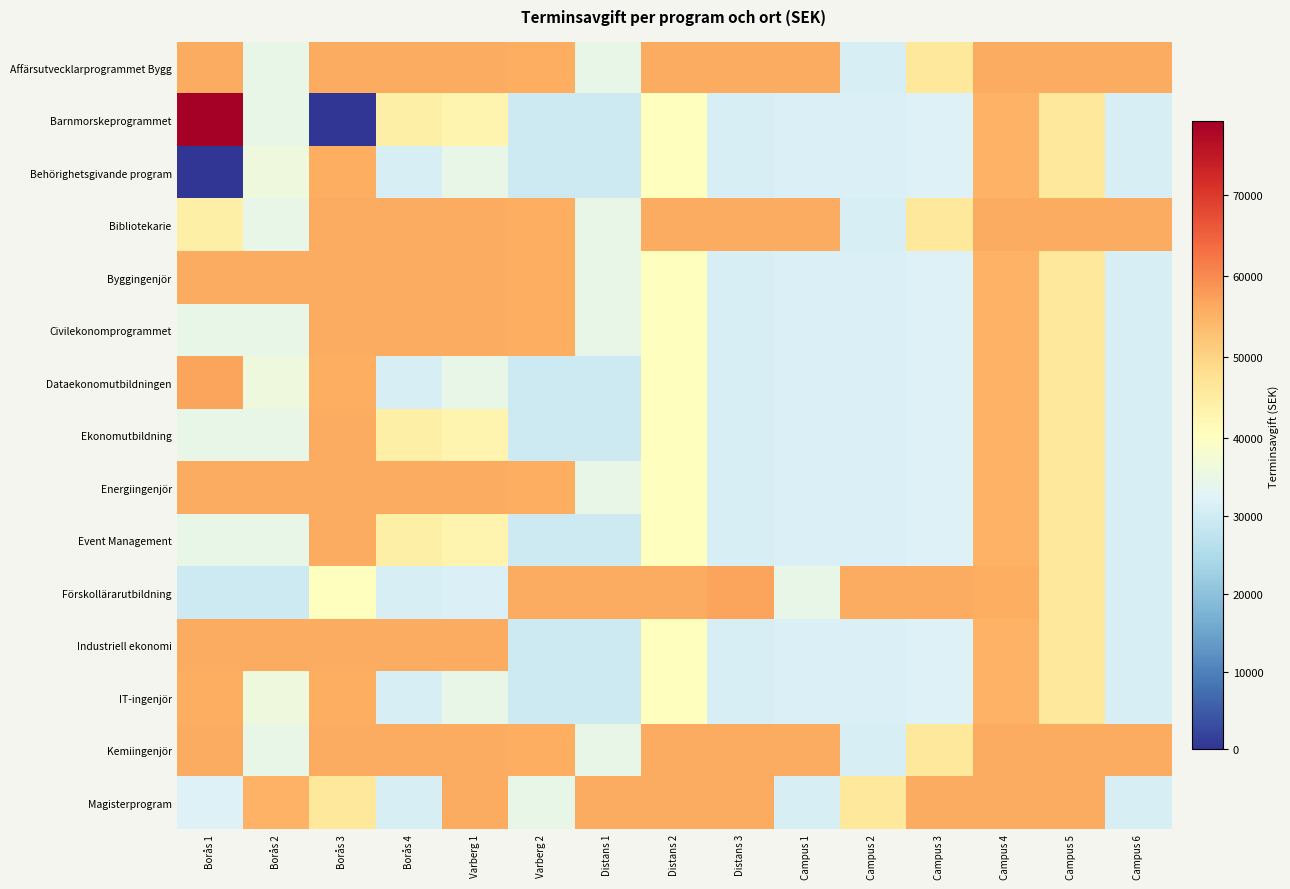

Reading right to left, transcribe all the data shown in this chart.

Affärsutvecklarprogrammet Bygg: Campus 6=56000	Campus 5=56000	Campus 4=56000	Campus 3=46000	Campus 2=31000	Campus 1=56000	Distans 3=56000	Distans 2=56000	Distans 1=34500	Varberg 2=55500	Varberg 1=56000	Borås 4=56000	Borås 3=56000	Borås 2=34500	Borås 1=56000
Barnmorskeprogrammet: Campus 6=31000	Campus 5=46000	Campus 4=55100	Campus 3=32000	Campus 2=31850	Campus 1=31850	Distans 3=30950	Distans 2=40400	Distans 1=29600	Varberg 2=29600	Varberg 1=42975	Borås 4=44050	Borås 3=0	Borås 2=34500	Borås 1=79000
Behörighetsgivande program: Campus 6=31000	Campus 5=46000	Campus 4=55100	Campus 3=32000	Campus 2=31850	Campus 1=31850	Distans 3=30950	Distans 2=40400	Distans 1=29600	Varberg 2=29600	Varberg 1=34500	Borås 4=31000	Borås 3=55500	Borås 2=36000	Borås 1=0
Bibliotekarie: Campus 6=56000	Campus 5=56000	Campus 4=56000	Campus 3=46000	Campus 2=31000	Campus 1=56000	Distans 3=56000	Distans 2=56000	Distans 1=34500	Varberg 2=55500	Varberg 1=56000	Borås 4=56000	Borås 3=56000	Borås 2=34500	Borås 1=44050
Byggingenjör: Campus 6=31000	Campus 5=46000	Campus 4=55100	Campus 3=32000	Campus 2=31850	Campus 1=31850	Distans 3=30950	Distans 2=40400	Distans 1=34500	Varberg 2=55500	Varberg 1=56000	Borås 4=56000	Borås 3=56000	Borås 2=56000	Borås 1=56000
Civilekonomprogrammet: Campus 6=31000	Campus 5=46000	Campus 4=55100	Campus 3=32000	Campus 2=31850	Campus 1=31850	Distans 3=30950	Distans 2=40400	Distans 1=34500	Varberg 2=55500	Varberg 1=56000	Borås 4=56000	Borås 3=56000	Borås 2=34500	Borås 1=34500
Dataekonomutbildningen: Campus 6=31000	Campus 5=46000	Campus 4=55100	Campus 3=32000	Campus 2=31850	Campus 1=31850	Distans 3=30950	Distans 2=40400	Distans 1=29600	Varberg 2=29600	Varberg 1=34500	Borås 4=31000	Borås 3=55500	Borås 2=36000	Borås 1=56950
Ekonomutbildning: Campus 6=31000	Campus 5=46000	Campus 4=55100	Campus 3=32000	Campus 2=31850	Campus 1=31850	Distans 3=30950	Distans 2=40400	Distans 1=29600	Varberg 2=29600	Varberg 1=42975	Borås 4=44050	Borås 3=56000	Borås 2=34500	Borås 1=34500
Energiingenjör: Campus 6=31000	Campus 5=46000	Campus 4=55100	Campus 3=32000	Campus 2=31850	Campus 1=31850	Distans 3=30950	Distans 2=40400	Distans 1=34500	Varberg 2=55500	Varberg 1=56000	Borås 4=56000	Borås 3=56000	Borås 2=56000	Borås 1=56000
Event Management: Campus 6=31000	Campus 5=46000	Campus 4=55100	Campus 3=32000	Campus 2=31850	Campus 1=31850	Distans 3=30950	Distans 2=40400	Distans 1=29600	Varberg 2=29600	Varberg 1=42975	Borås 4=44050	Borås 3=56000	Borås 2=34500	Borås 1=34500
Förskollärarutbildning: Campus 6=31000	Campus 5=46000	Campus 4=55500	Campus 3=56000	Campus 2=56000	Campus 1=34500	Distans 3=56950	Distans 2=56000	Distans 1=56000	Varberg 2=56000	Varberg 1=31850	Borås 4=30950	Borås 3=40400	Borås 2=29600	Borås 1=29600
Industriell ekonomi: Campus 6=31000	Campus 5=46000	Campus 4=55100	Campus 3=32000	Campus 2=31850	Campus 1=31850	Distans 3=30950	Distans 2=40400	Distans 1=29600	Varberg 2=29600	Varberg 1=56000	Borås 4=56000	Borås 3=56000	Borås 2=56000	Borås 1=56000
IT-ingenjör: Campus 6=31000	Campus 5=46000	Campus 4=55100	Campus 3=32000	Campus 2=31850	Campus 1=31850	Distans 3=30950	Distans 2=40400	Distans 1=29600	Varberg 2=29600	Varberg 1=34500	Borås 4=31000	Borås 3=55500	Borås 2=36000	Borås 1=55500
Kemiingenjör: Campus 6=56000	Campus 5=56000	Campus 4=56000	Campus 3=46000	Campus 2=31000	Campus 1=56000	Distans 3=56000	Distans 2=56000	Distans 1=34500	Varberg 2=55500	Varberg 1=56000	Borås 4=56000	Borås 3=56000	Borås 2=34500	Borås 1=56000
Magisterprogram: Campus 6=31000	Campus 5=56000	Campus 4=56000	Campus 3=56000	Campus 2=46000	Campus 1=31000	Distans 3=56000	Distans 2=56000	Distans 1=56000	Varberg 2=34500	Varberg 1=56000	Borås 4=31000	Borås 3=46000	Borås 2=55100	Borås 1=32000